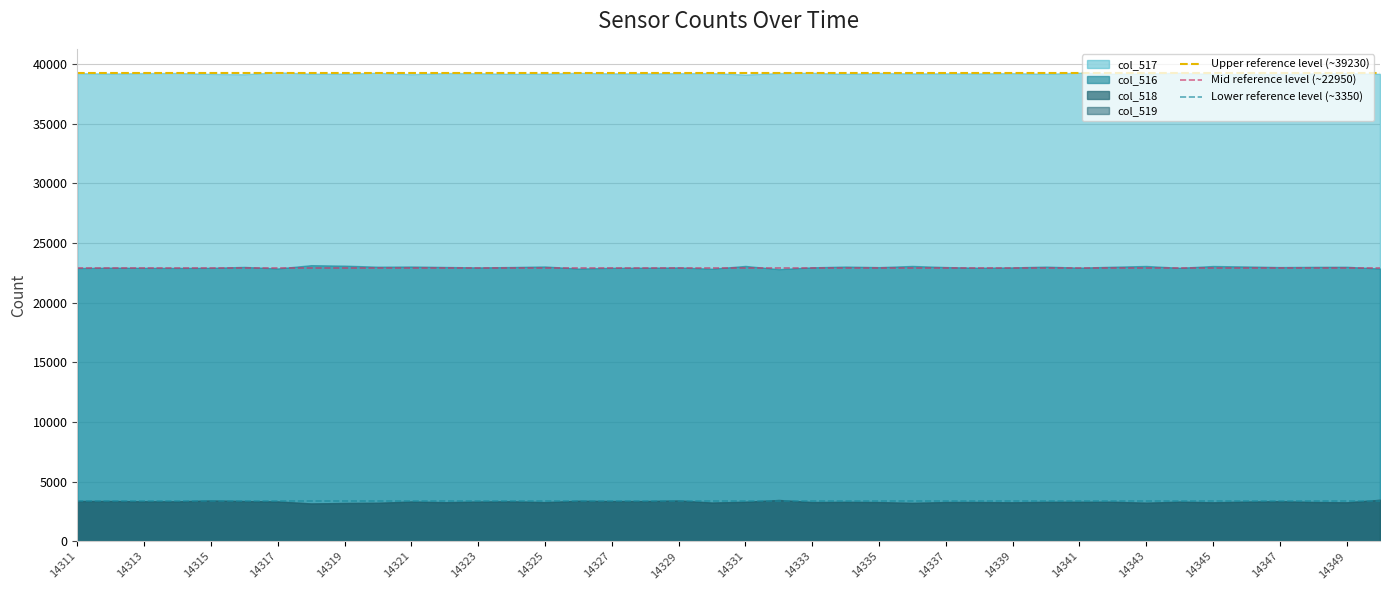

What is the highest value of the col_518 series?

3479